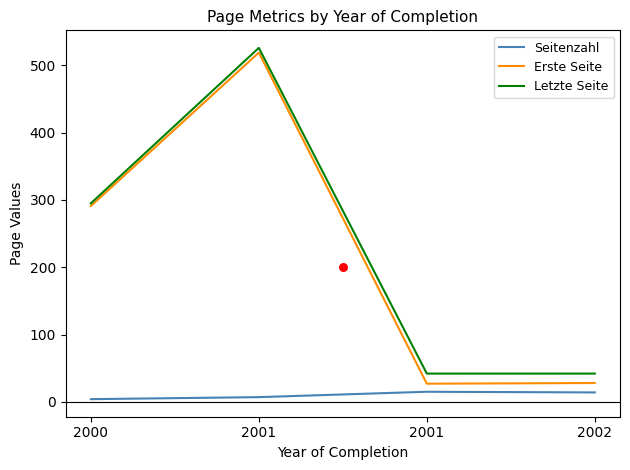

Which series has the widest spread of Y values?

Erste Seite